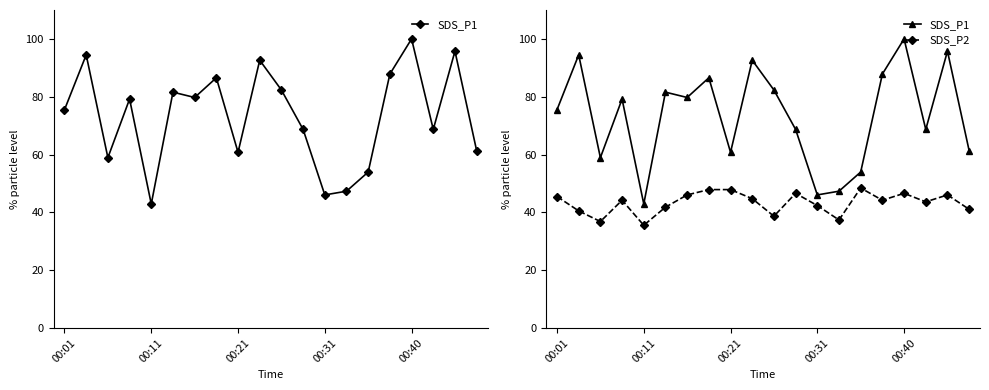

Between 12 and 00:21, which is larger?

00:21